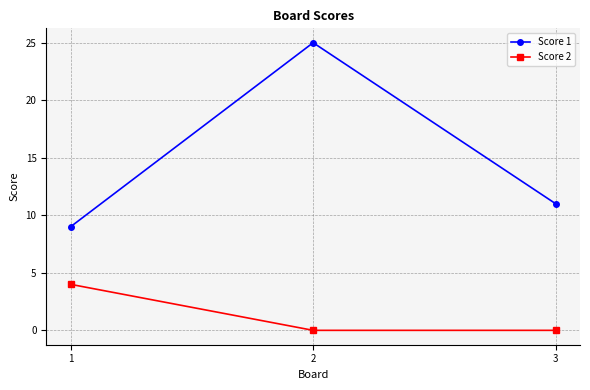

Reading left to right, what are all the values shown in this chart?

Score 1: 9	25	11
Score 2: 4	0	0